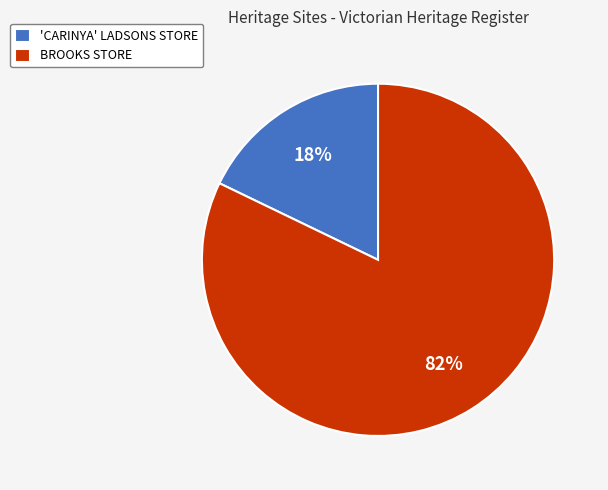

To the nearest percent, what is the combined percentage of BROOKS STORE and 'CARINYA' LADSONS STORE?

100%